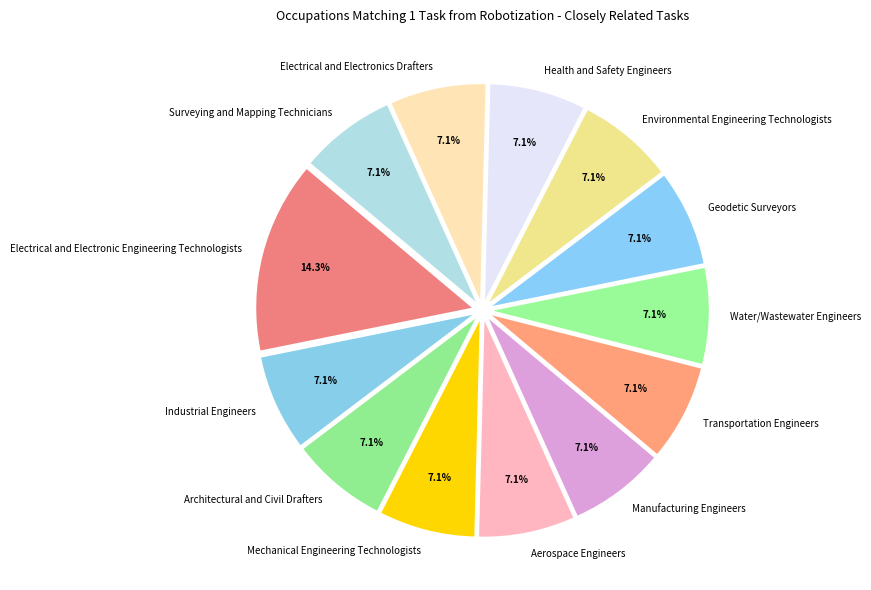

To the nearest percent, what is the difference between the largest and smallest slice percentages?

7%